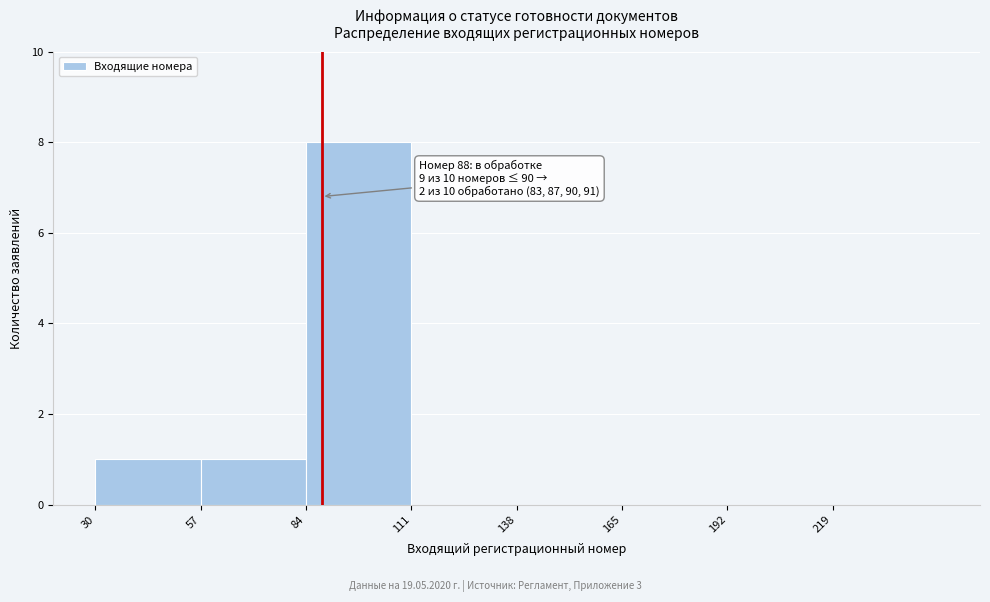

Over which range of the x-axis is the bar tallest?

84 to 111